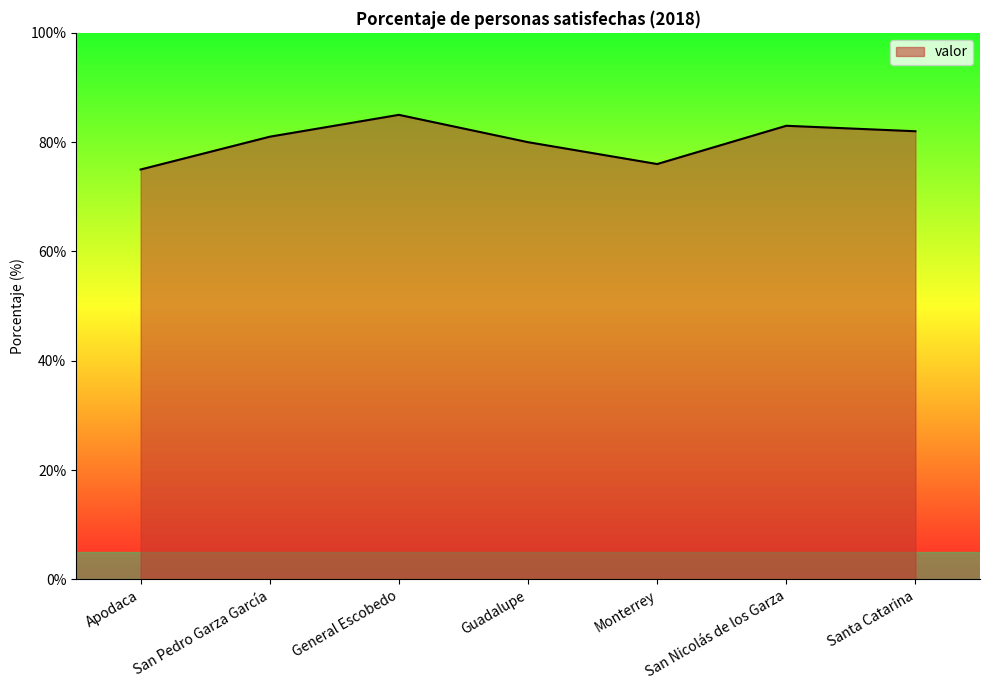

What is the difference between the values at General Escobedo and Santa Catarina?

3